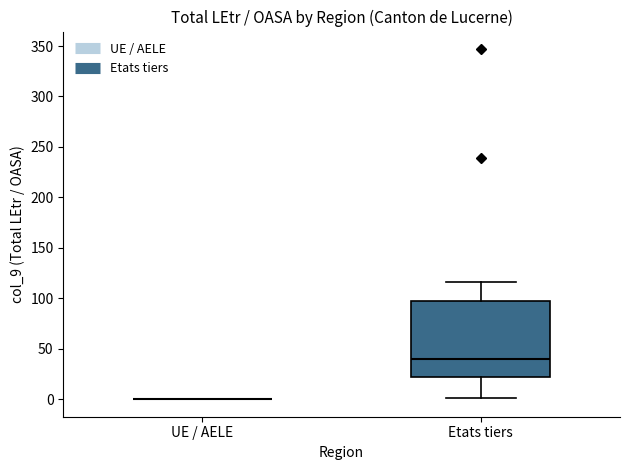

Reading left to right, read every box against the y-axis: the position of its median line, the range the box covers, and the ends of its whiskers. The values are not printed on the chart, so give them approximately, as read against the axis.

UE / AELE: box collapsed to a line at 0, whiskers 0 to 0
Etats tiers: median 40, box 25 to 100, whiskers 0 to 115